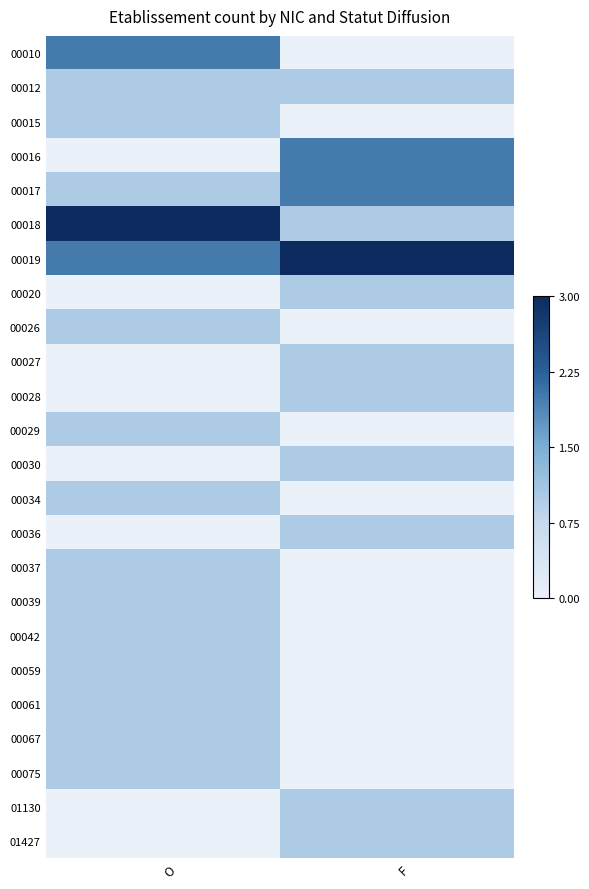

Which has a higher value, O or F?

O